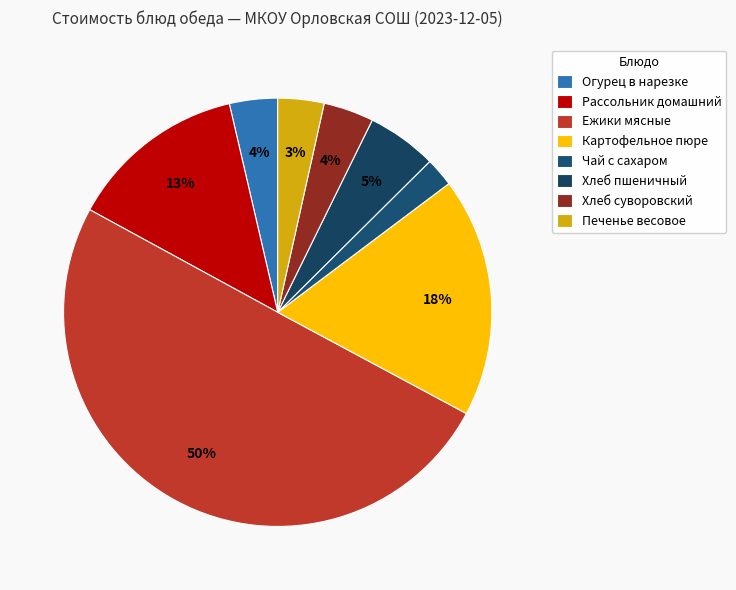

What is the smallest slice in the pie chart?

Чай с сахаром